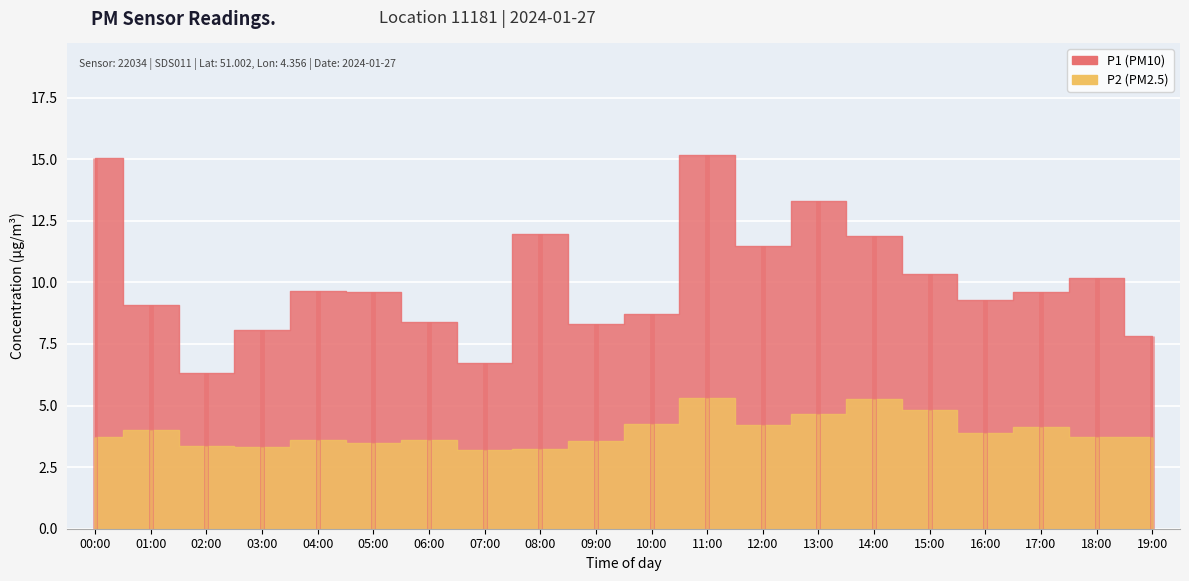

List the series in order of their peak value, lowest first.

P2 (PM2.5), P1 (PM10)